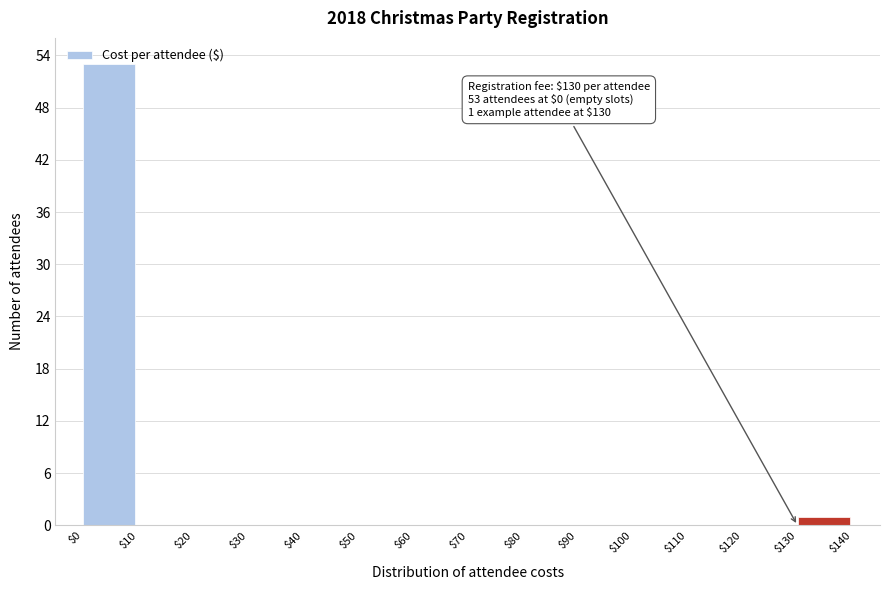

Over which range of the x-axis is the bar tallest?

$0 to $10